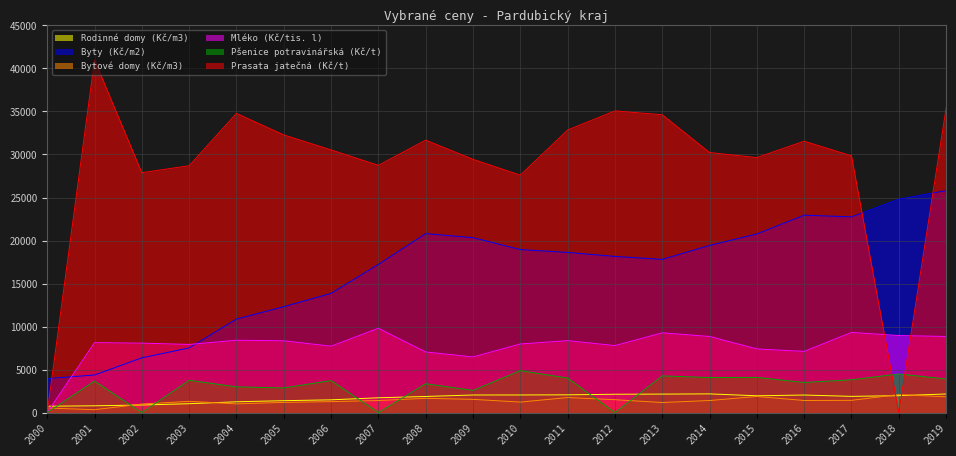

What value does the Prasata jatečná (Kč/t) series have at 2013, to the nearest 100?

34600